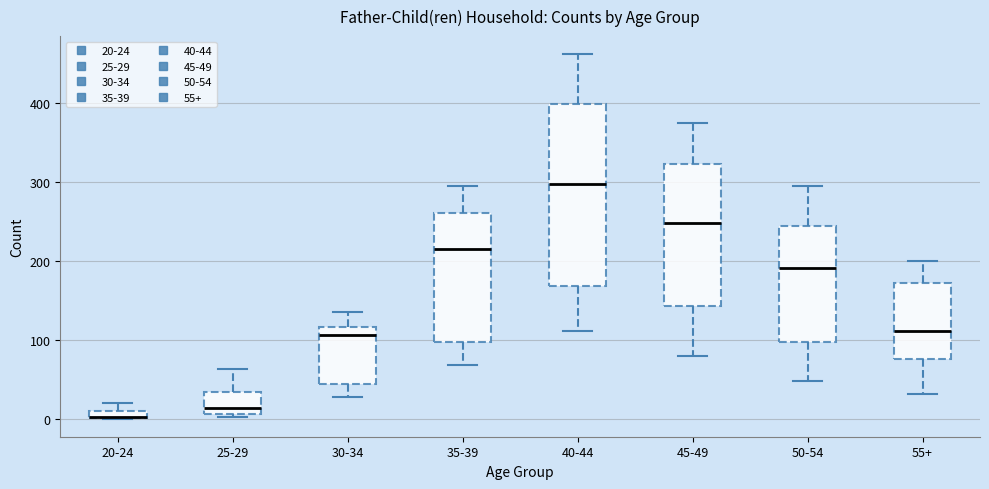

Where is the upper edge of the box for 30-34 on the y-axis? The values are not printed on the chart, so give them approximately, as read against the axis.

120